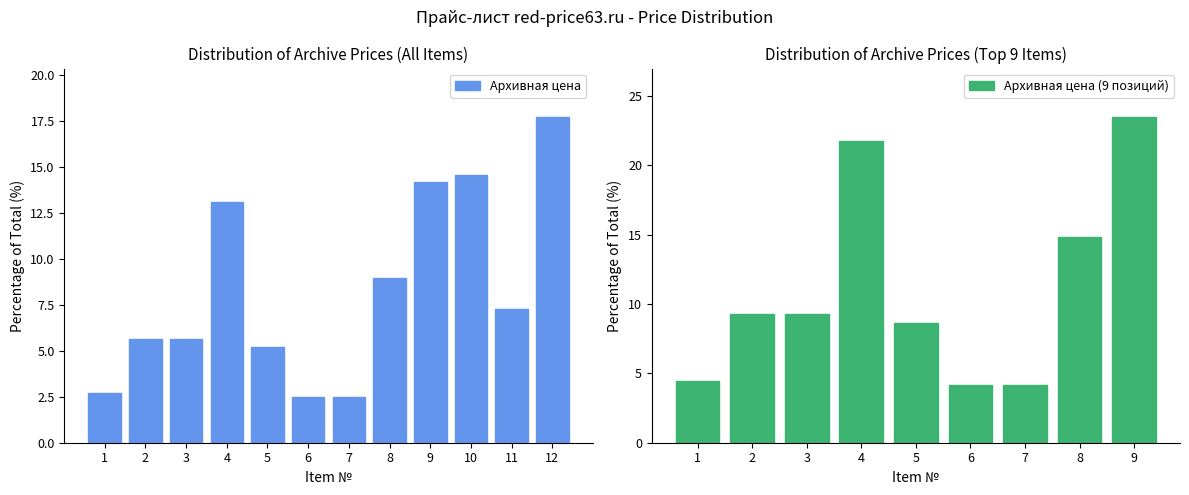

What is the change in value from 3 to 8?

+3.3